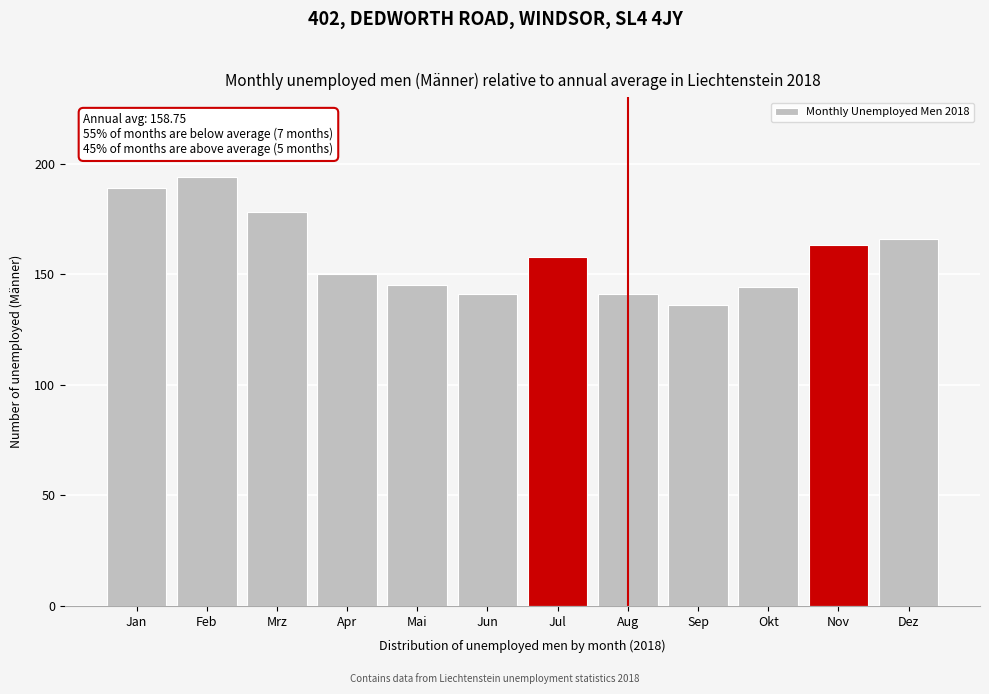

Reading left to right, extract all data points from this chart.

Jan=189	Feb=194	Mrz=178	Apr=150	Mai=145	Jun=141	Jul=158	Aug=141	Sep=136	Okt=144	Nov=163	Dez=166